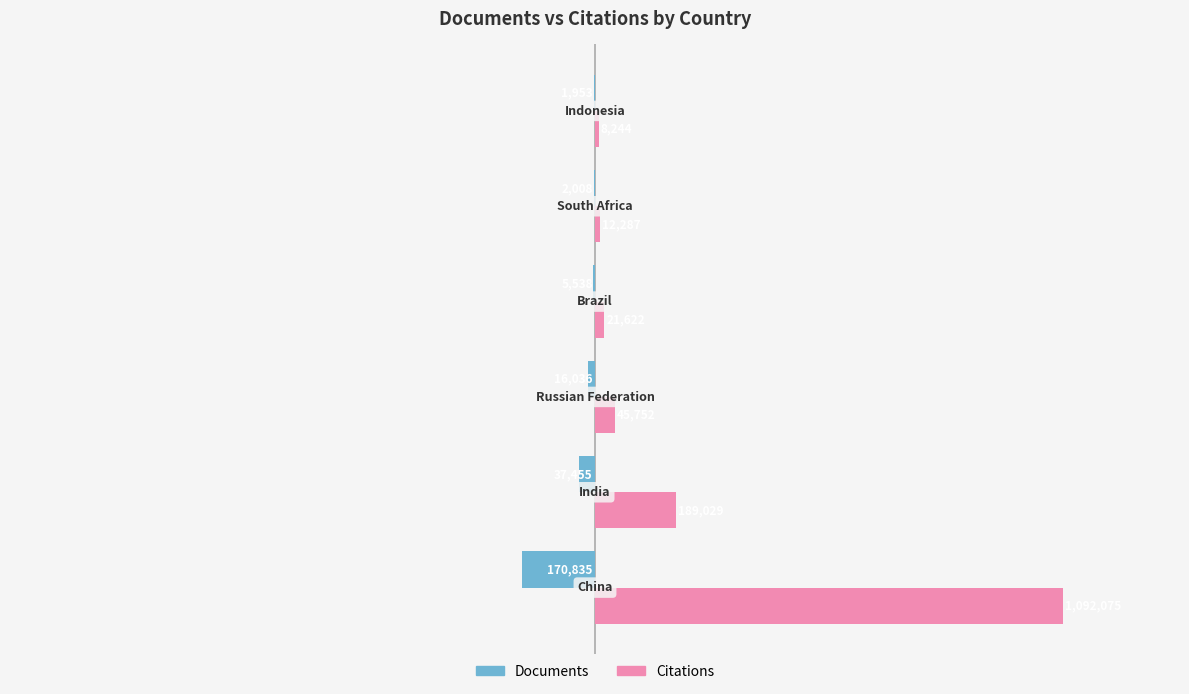

Which series has the widest spread of values?

Citations